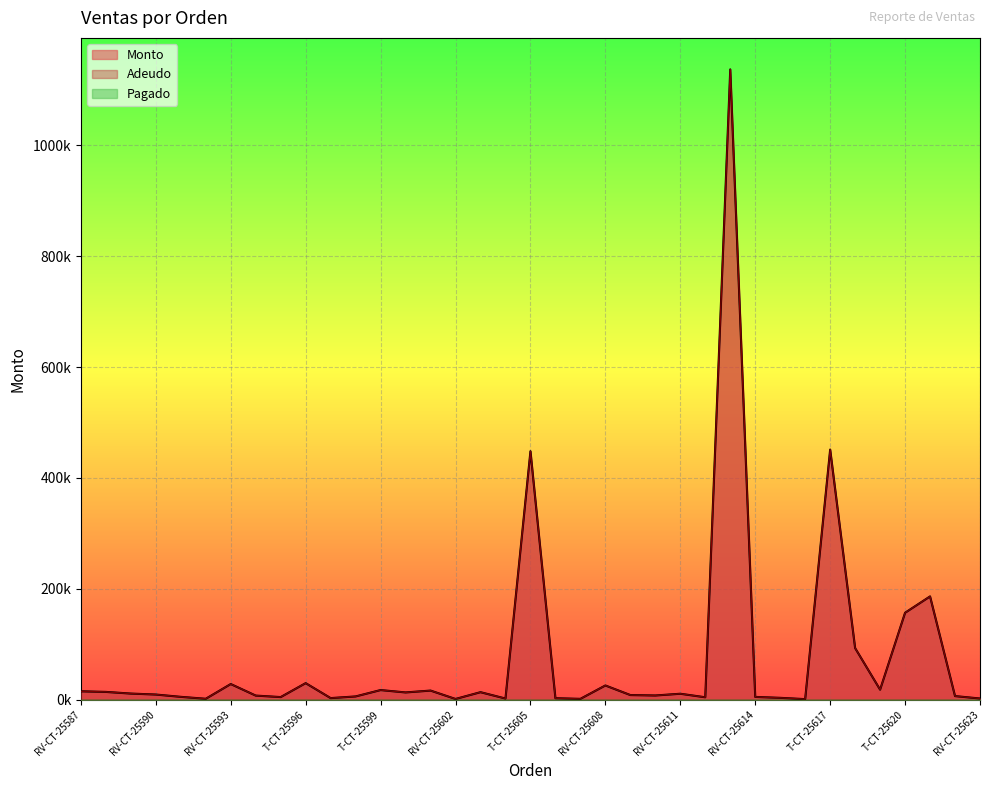

In Adeudo, how many points are lower than both neighbors (excluding endpoints)?

11